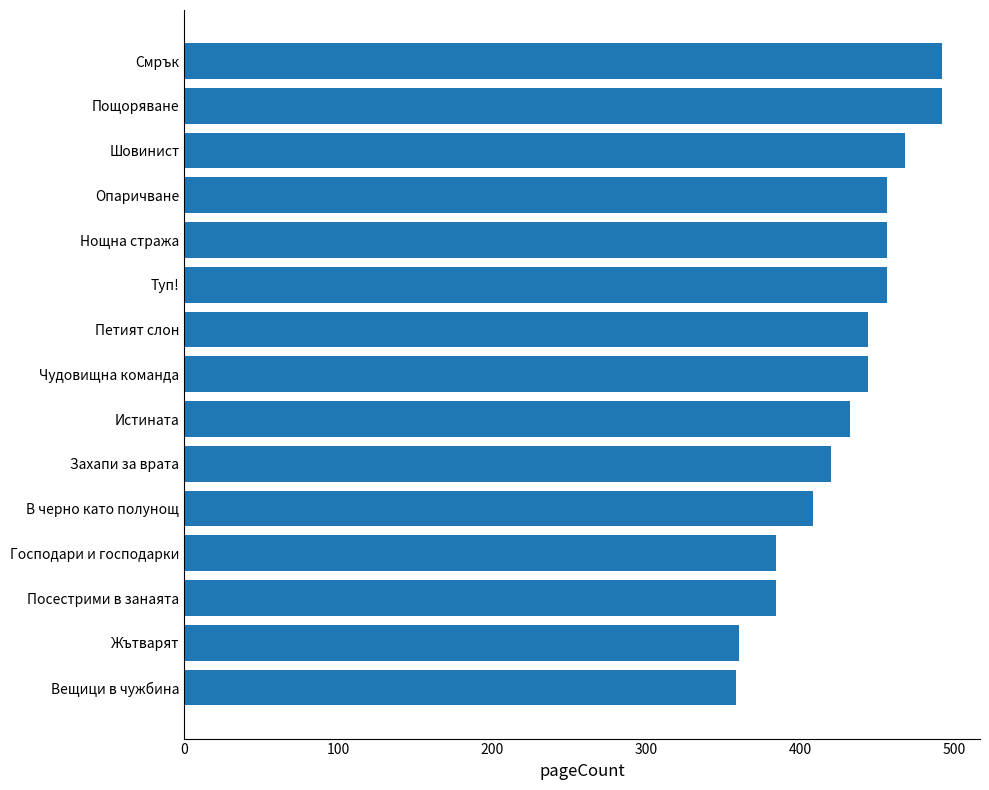

What value does the data have at В черно като полунощ?

408